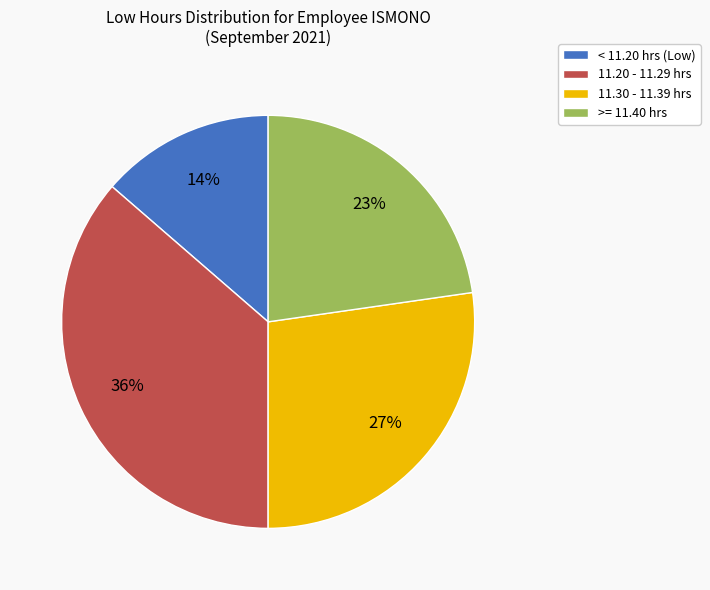

Do >= 11.40 hrs and < 11.20 hrs (Low) together represent more than half of the pie?

No